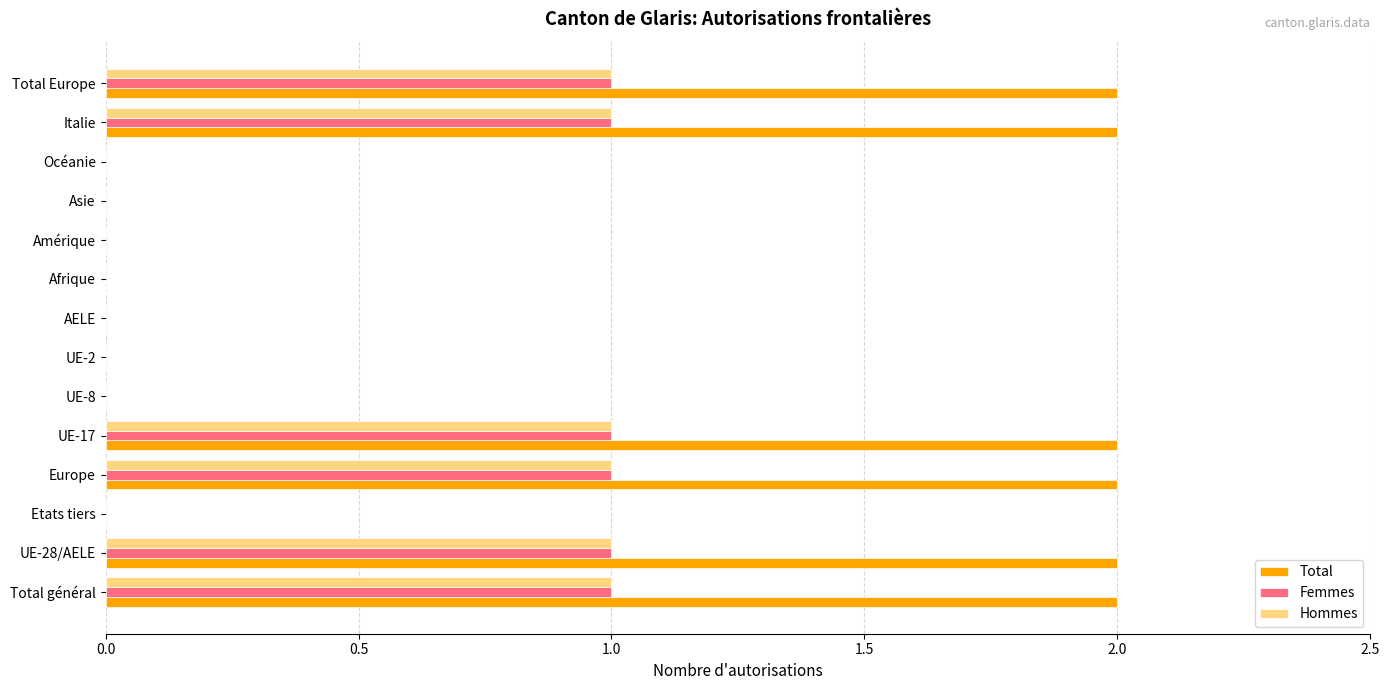

Which series has the largest total across all categories?

Total